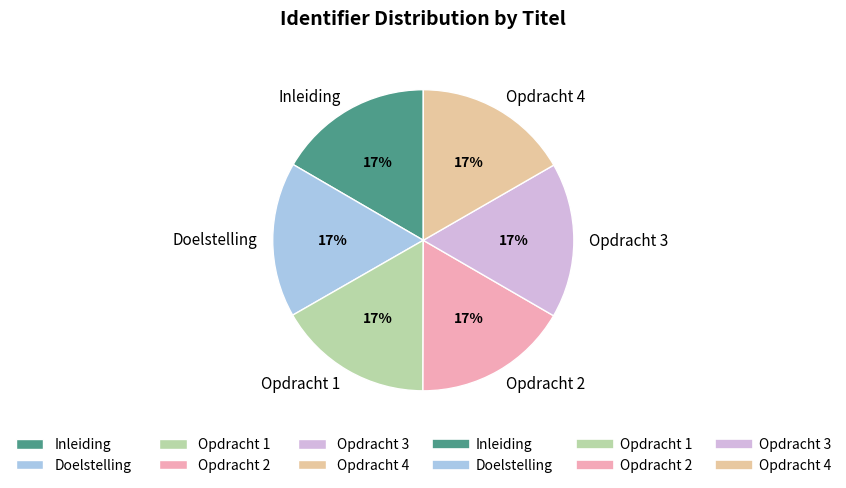

What is the ratio of the value at Opdracht 4 to the value at Opdracht 2?

1.0